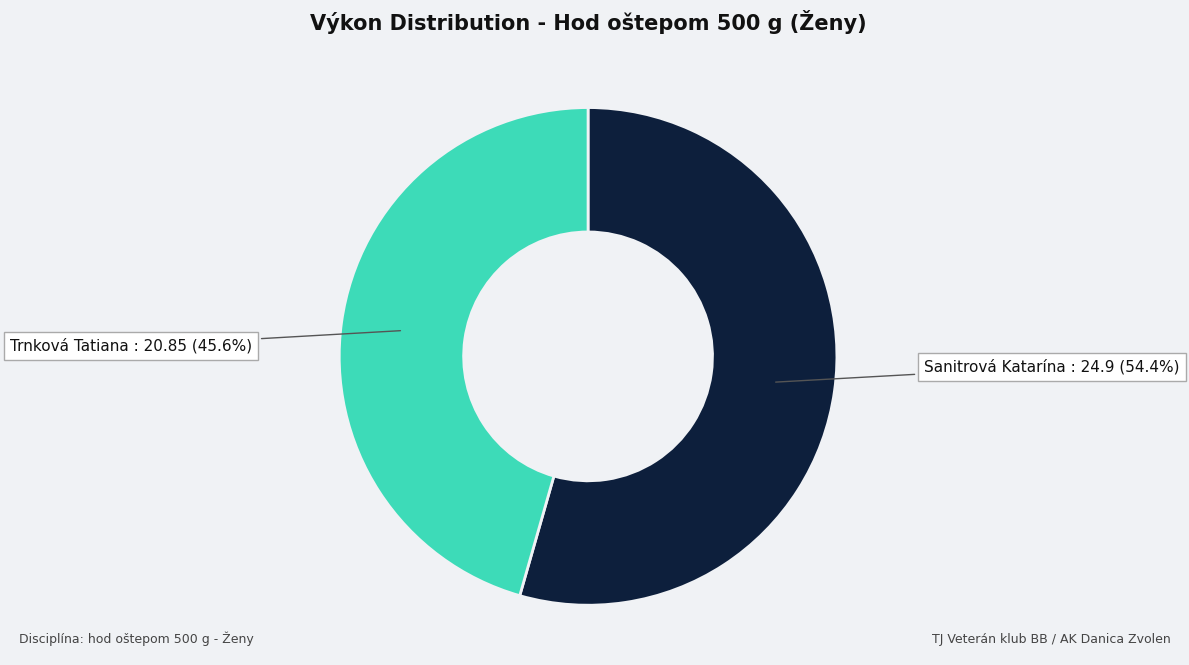

To the nearest percent, what is the average slice percentage?

50%